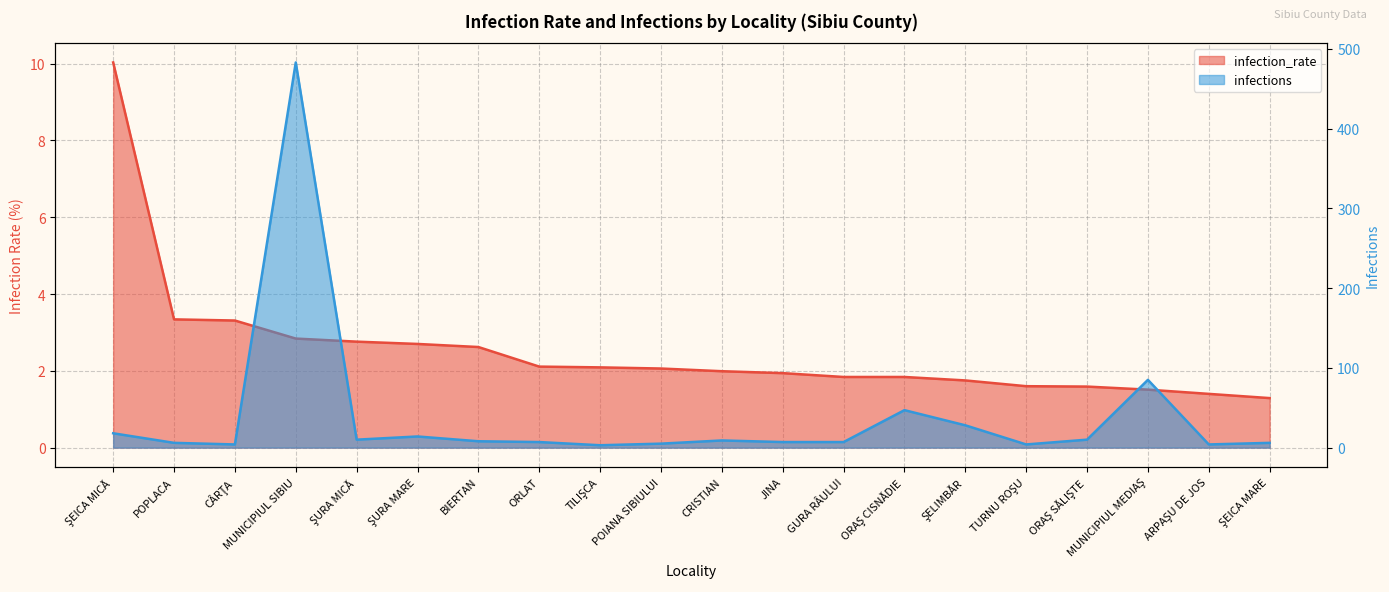

What is the difference between the second highest and minimum values in the infections series?

82.0